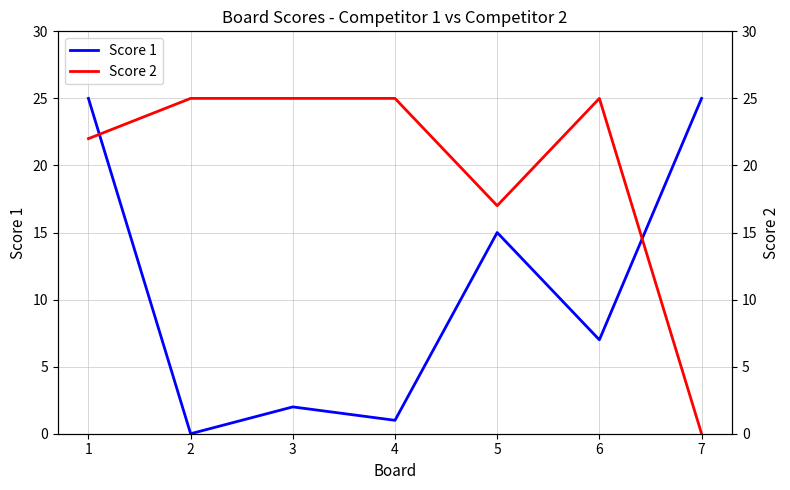

How many series are shown in this chart?

2